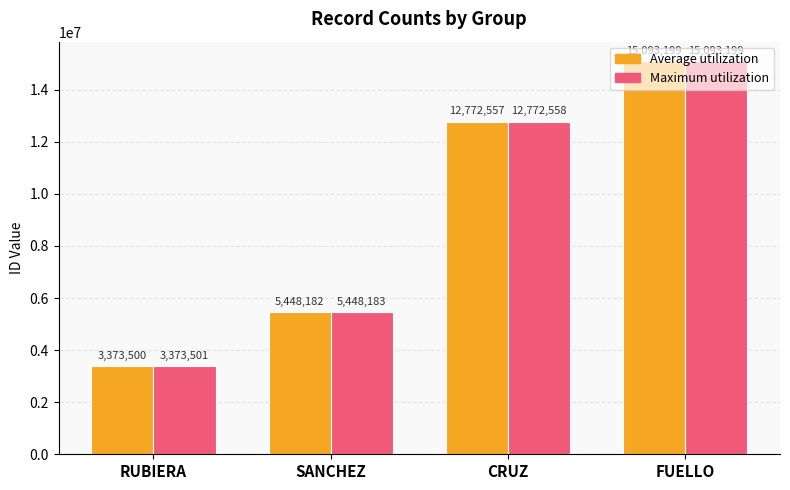

What is the approximate value of Maximum utilization at RUBIERA, to the nearest 50?

3373500